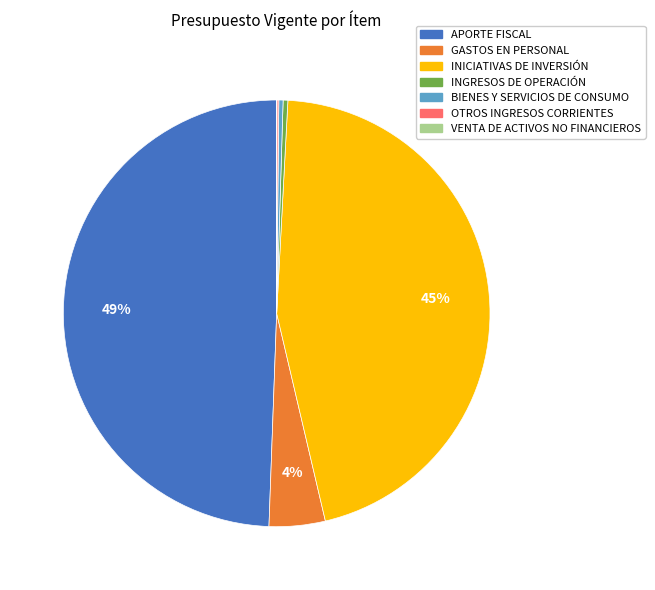

To the nearest percent, what is the difference between the APORTE FISCAL and INICIATIVAS DE INVERSIÓN slice percentages?

4%